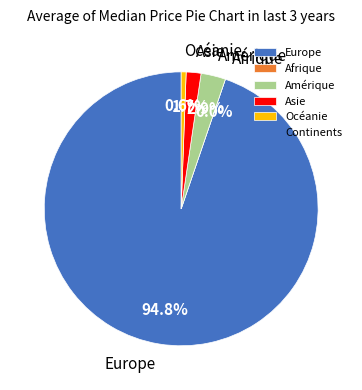

What percentage is the Asie slice, to the nearest percent?

2%